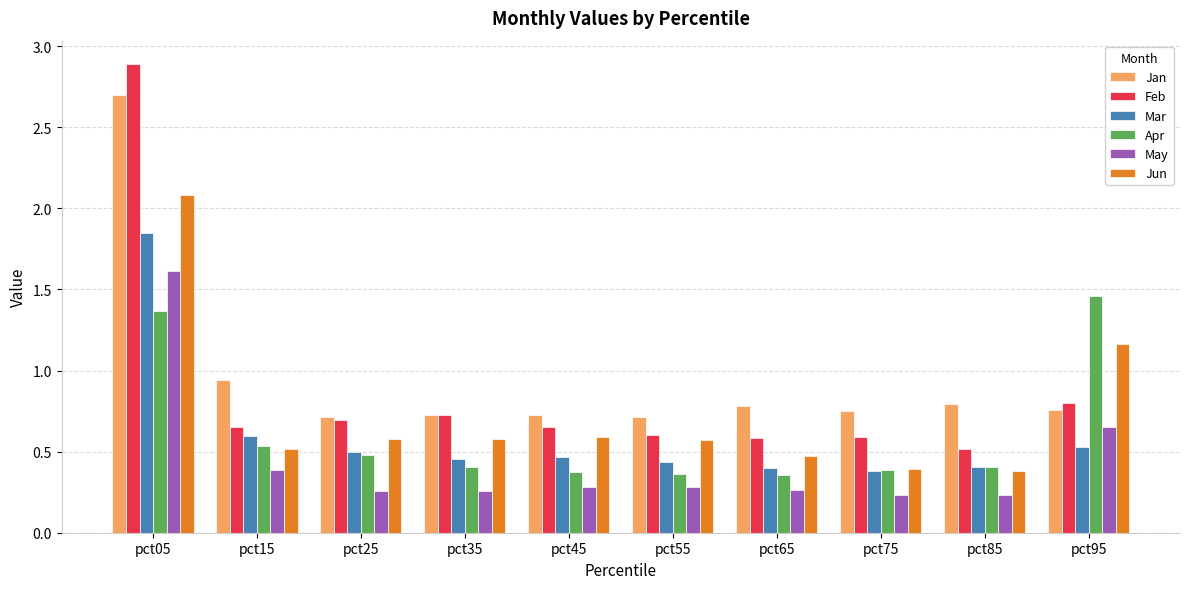

What is the difference between the maximum and minimum values in the Apr series?

1.1